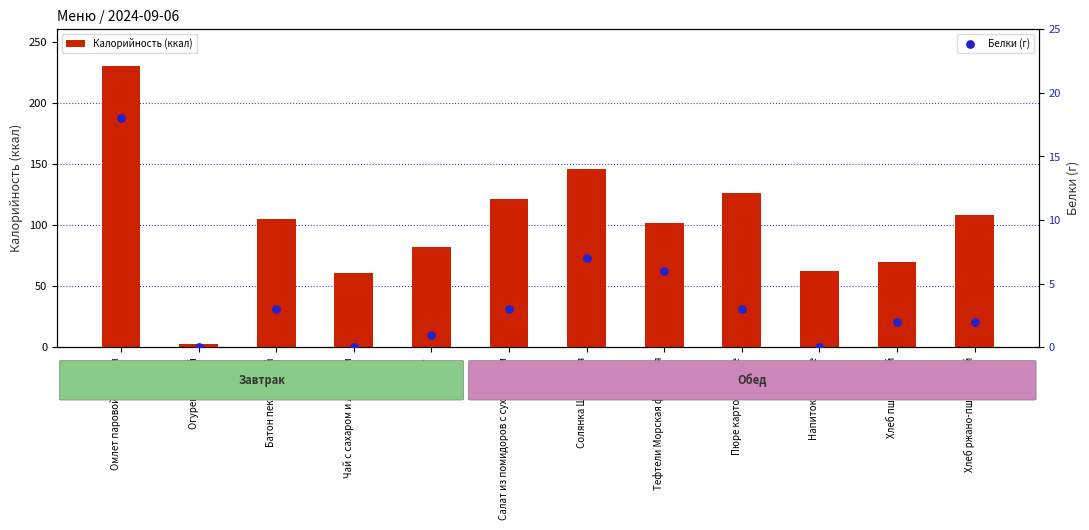

What is the total value across all series at Хлеб ржано-пшеничный?

110